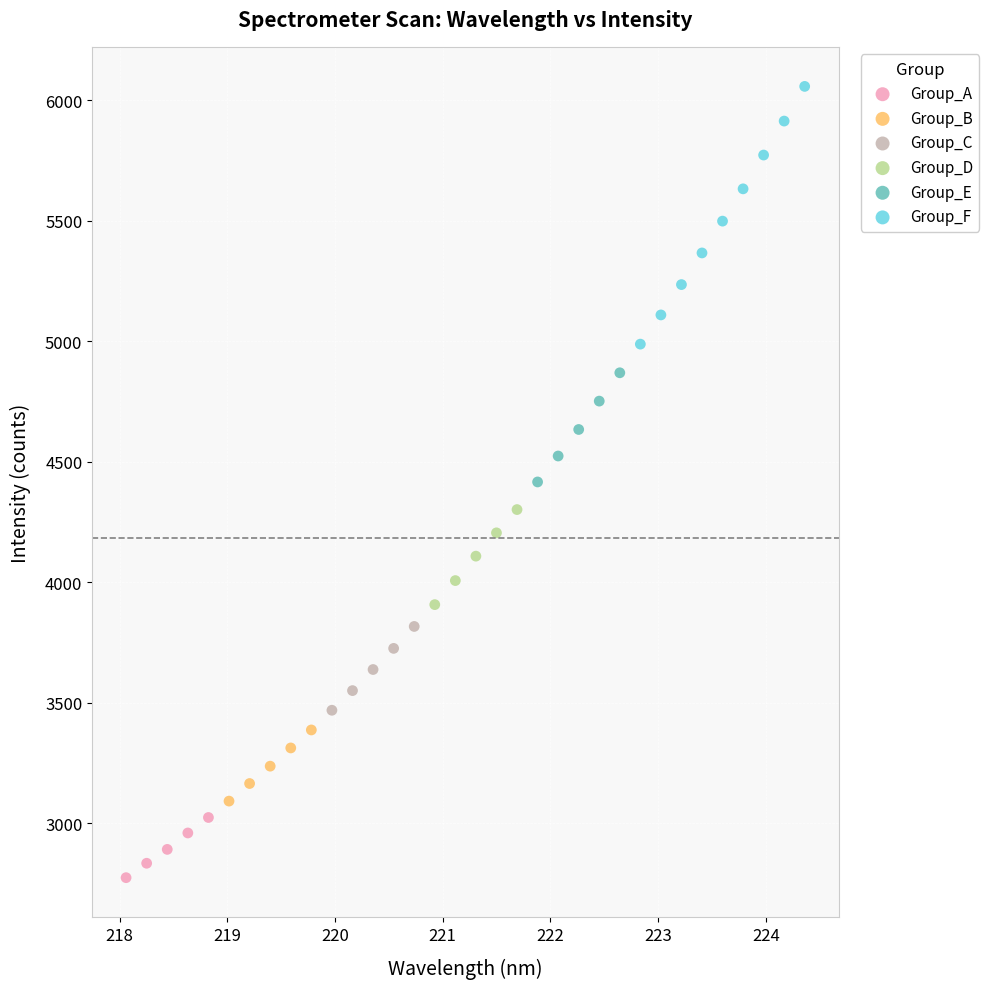

Which series contains the highest Y value?

Group_F